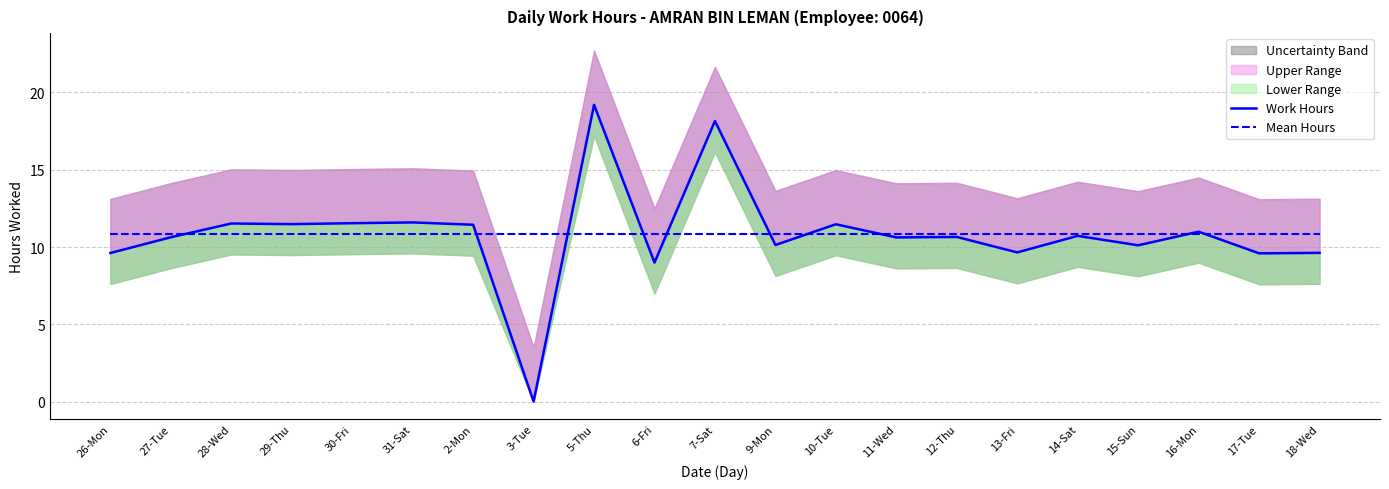

Reading right to left, what are all the values shown in this chart?

Work Hours: 18-Wed=9.6	17-Tue=9.6	16-Mon=11.0	15-Sun=10.1	14-Sat=10.7	13-Fri=9.7	12-Thu=10.7	11-Wed=10.6	10-Tue=11.5	9-Mon=10.1	7-Sat=18.1	6-Fri=9.0	5-Thu=19.2	3-Tue=0.0	2-Mon=11.4	31-Sat=11.6	30-Fri=11.5	29-Thu=11.5	28-Wed=11.5	27-Tue=10.6	26-Mon=9.6
Mean Hours: 18-Wed=10.8	17-Tue=10.8	16-Mon=10.8	15-Sun=10.8	14-Sat=10.8	13-Fri=10.8	12-Thu=10.8	11-Wed=10.8	10-Tue=10.8	9-Mon=10.8	7-Sat=10.8	6-Fri=10.8	5-Thu=10.8	3-Tue=10.8	2-Mon=10.8	31-Sat=10.8	30-Fri=10.8	29-Thu=10.8	28-Wed=10.8	27-Tue=10.8	26-Mon=10.8